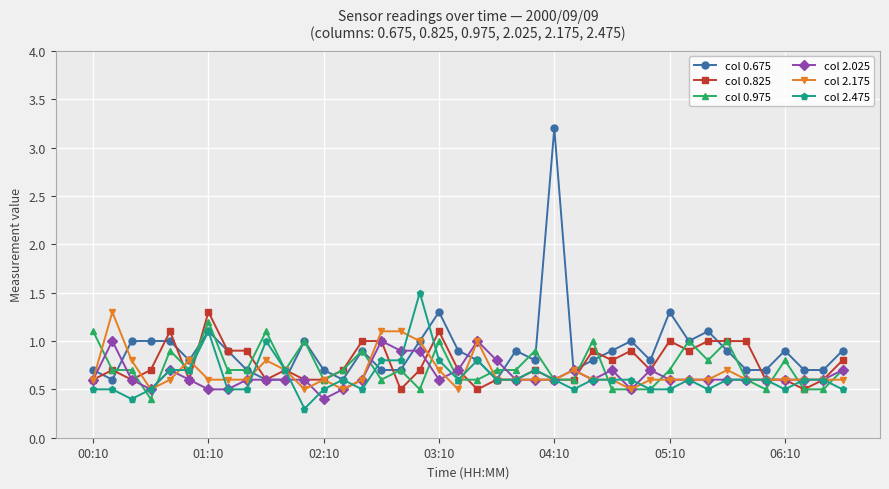

What is the value of the col 2.175 point at the 7th from the left?

0.6